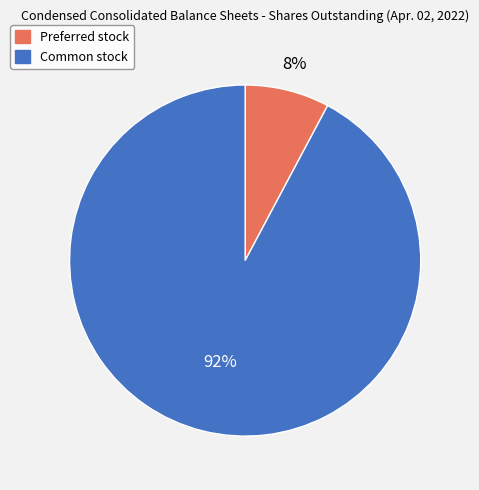

What percentage is the Preferred stock slice, to the nearest percent?

8%